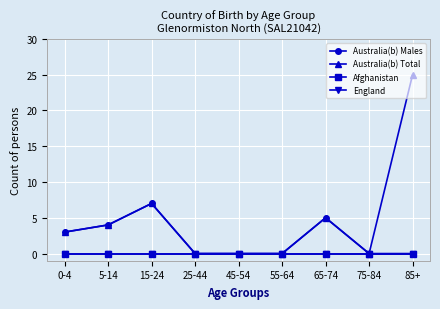

True or false: Afghanistan has more than 0 interior local peaks.

False